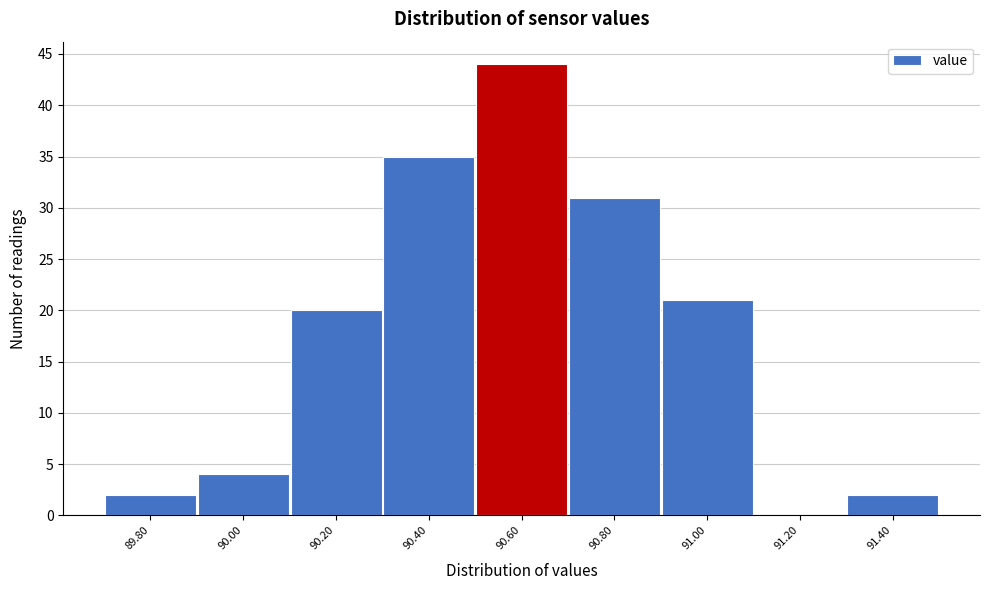

Reading right to left, list all the values displayed in this chart.

91.40=2	91.20=0	91.00=21	90.80=31	90.60=44	90.40=35	90.20=20	90.00=4	89.80=2